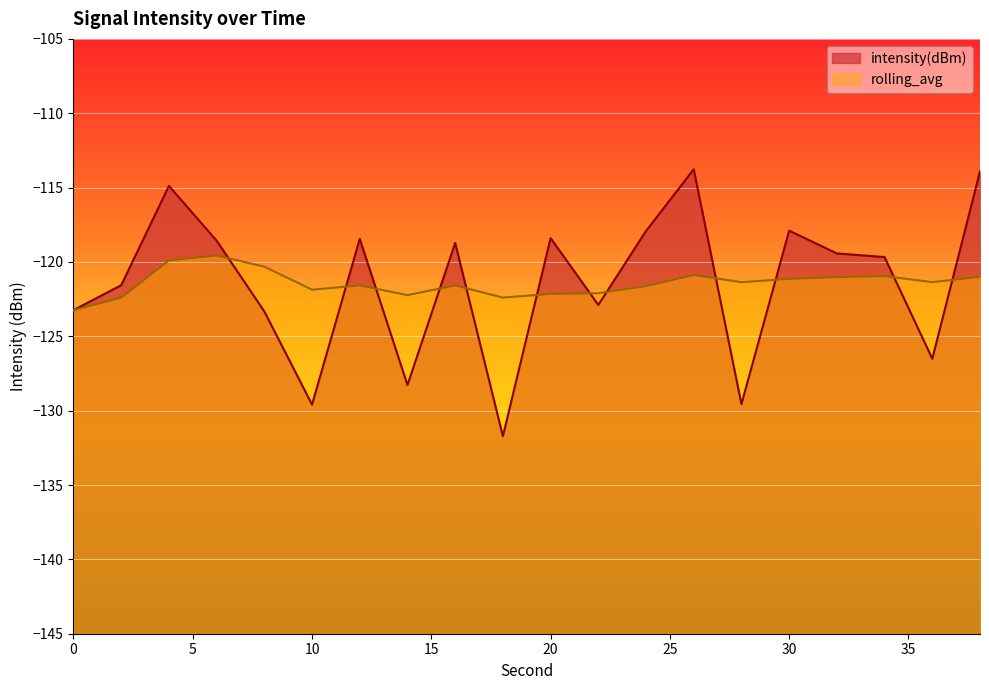

What is the value of the rolling_avg point at the 19th from the left?

-121.4